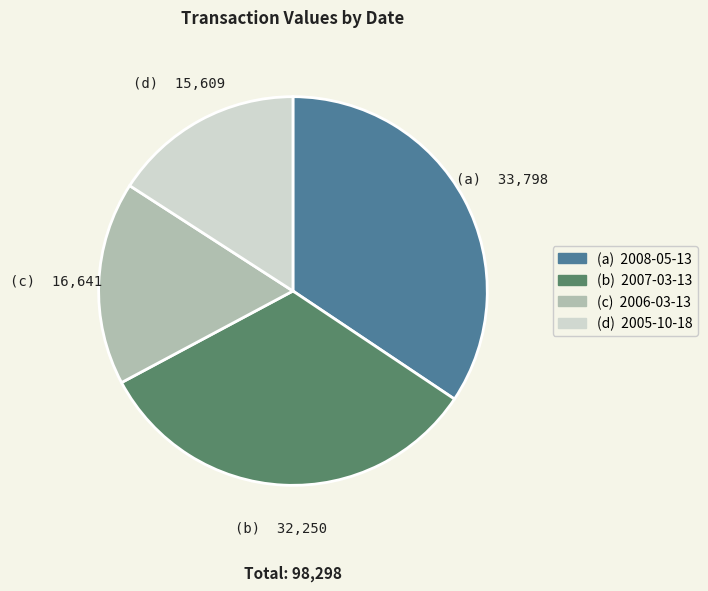

The (b) 2007-03-13 slice represents 33% of the pie. True or false?

True